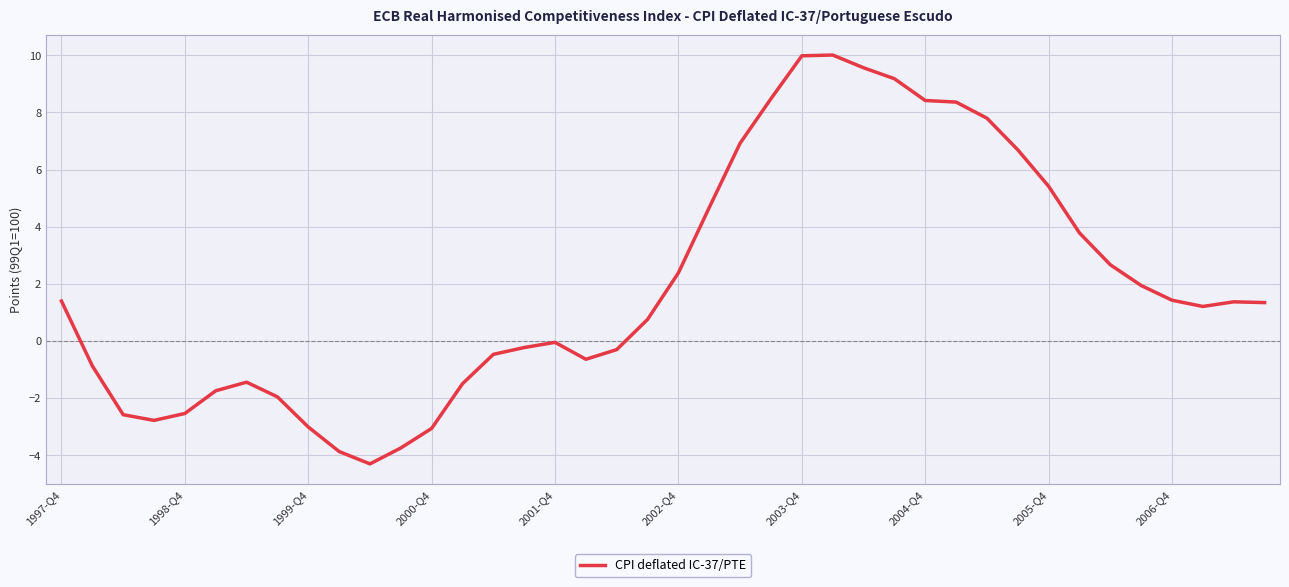

What is the difference between the maximum and minimum values?

14.3